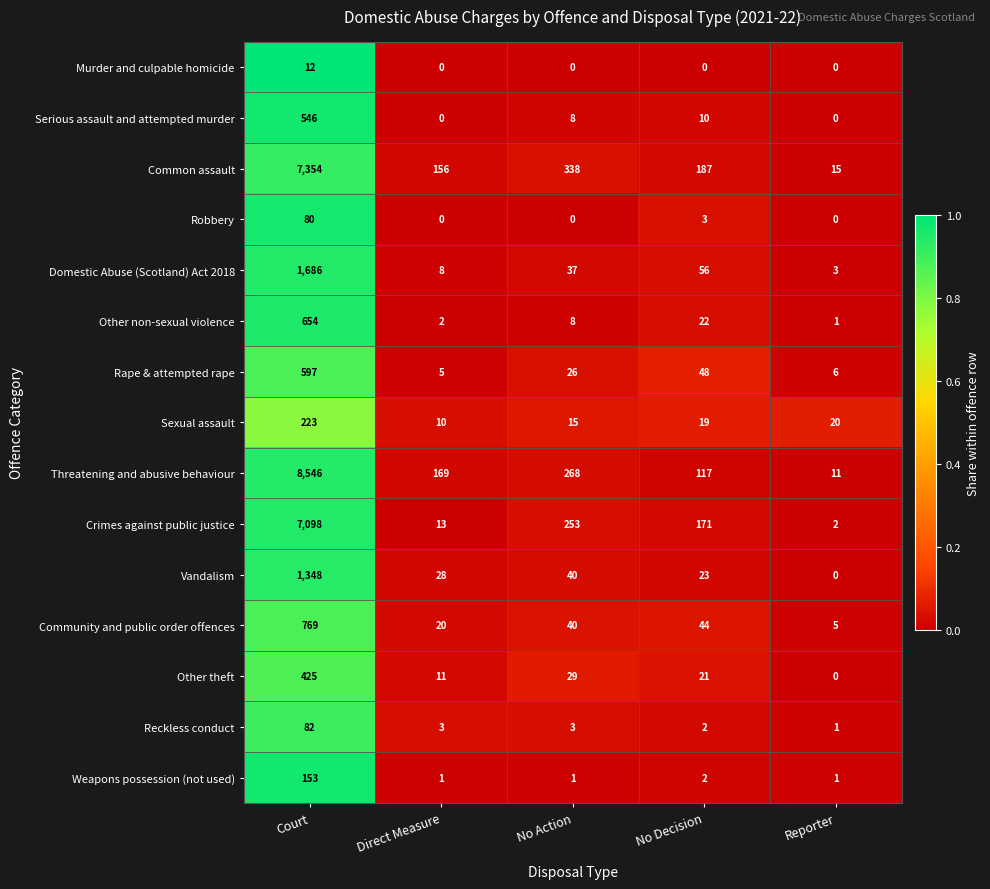

Is it true that Other theft equals 291 at Court?

False